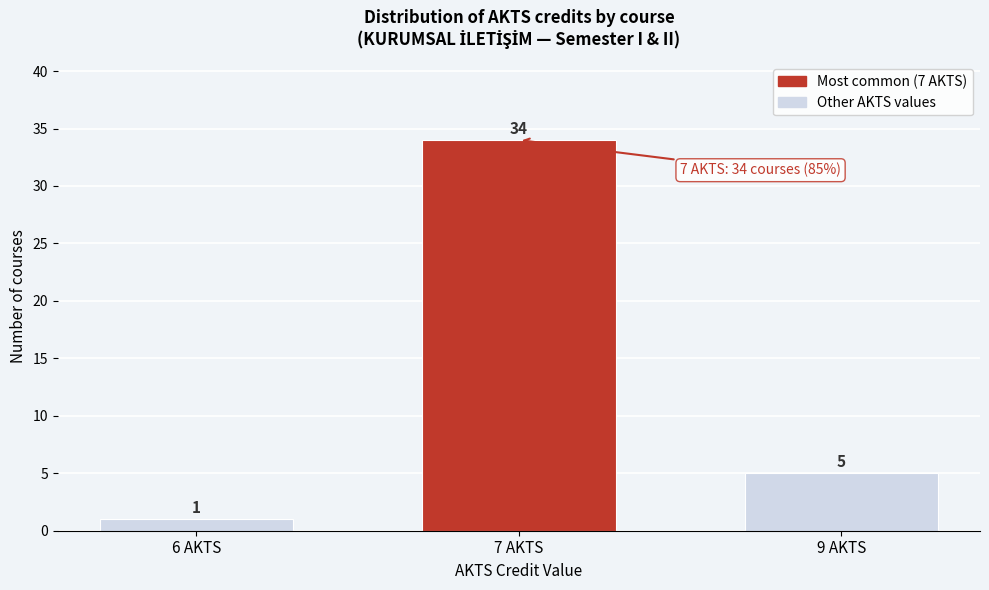

Reading right to left, list all the values displayed in this chart.

5	34	1